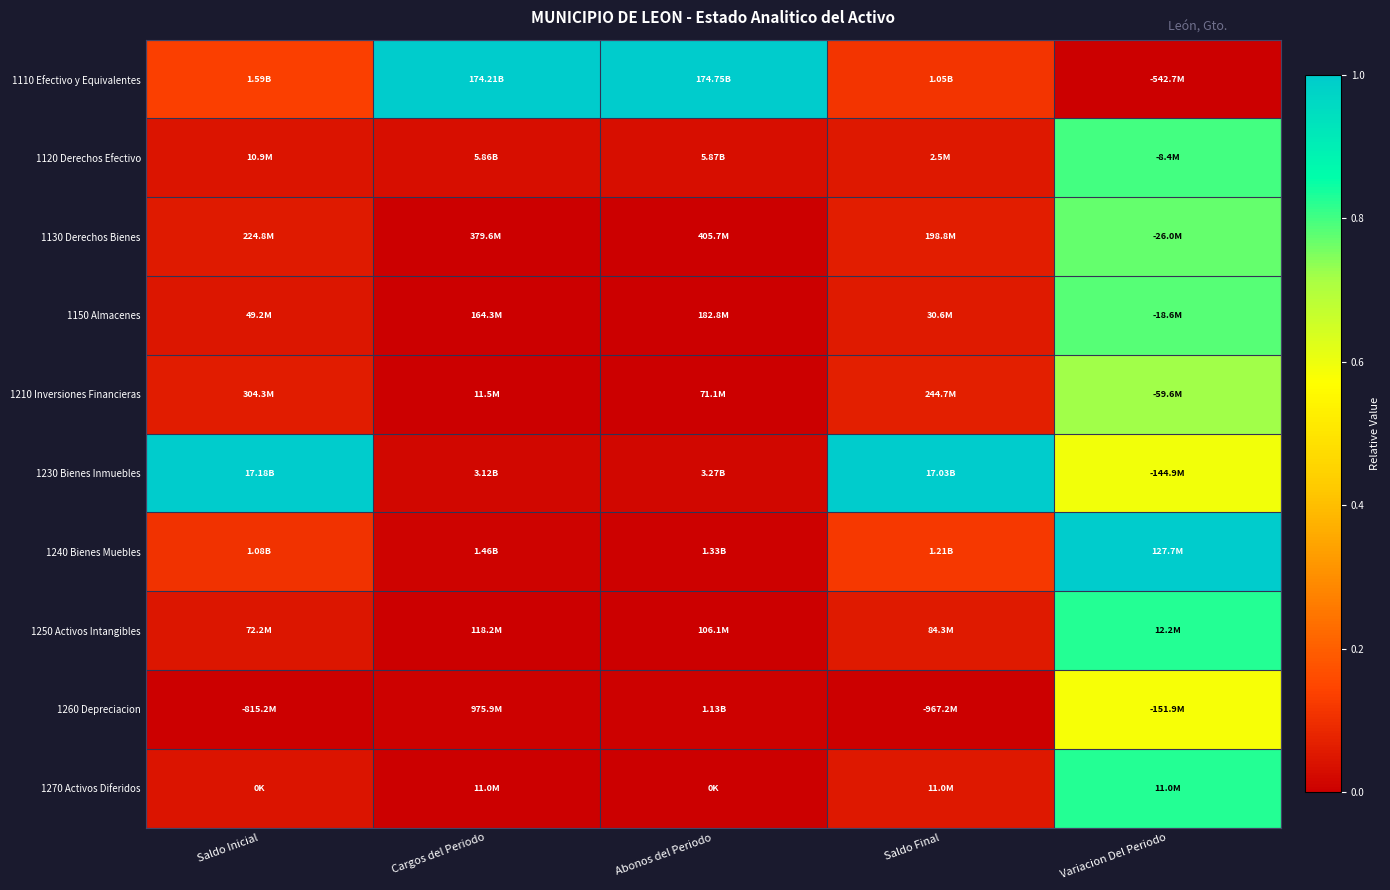

Which label corresponds to the largest value in the chart?

Cargos del Periodo